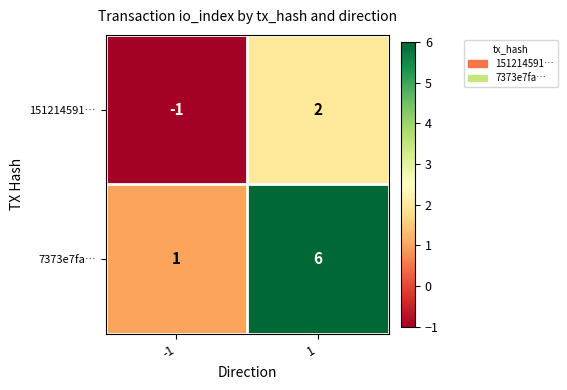

What is the difference between the highest and lowest values at 1?

4